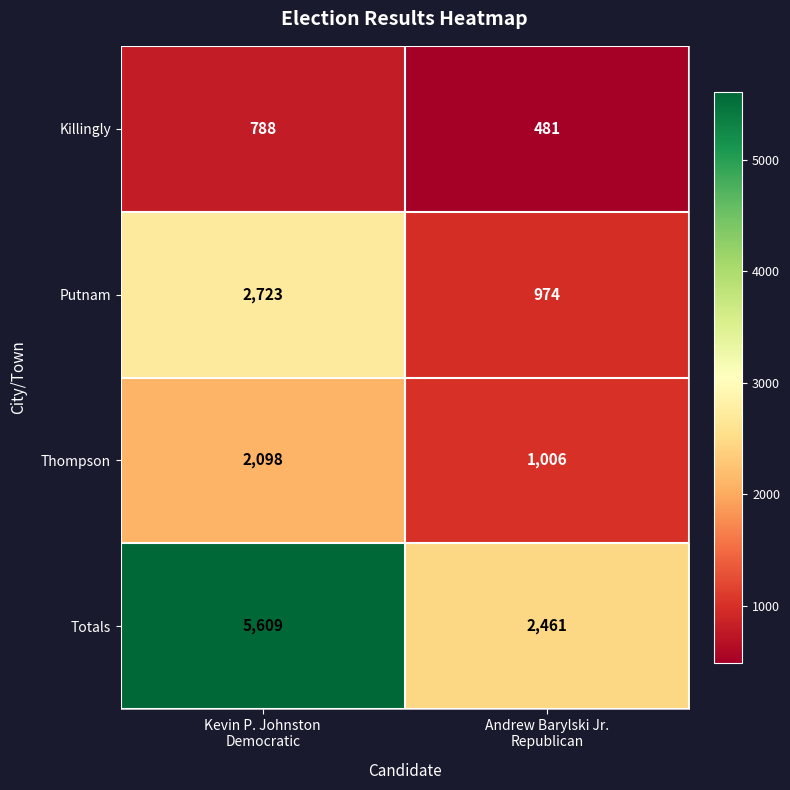

Rank the series at Andrew Barylski Jr.
Republican from lowest to highest value.

Killingly, Putnam, Thompson, Totals